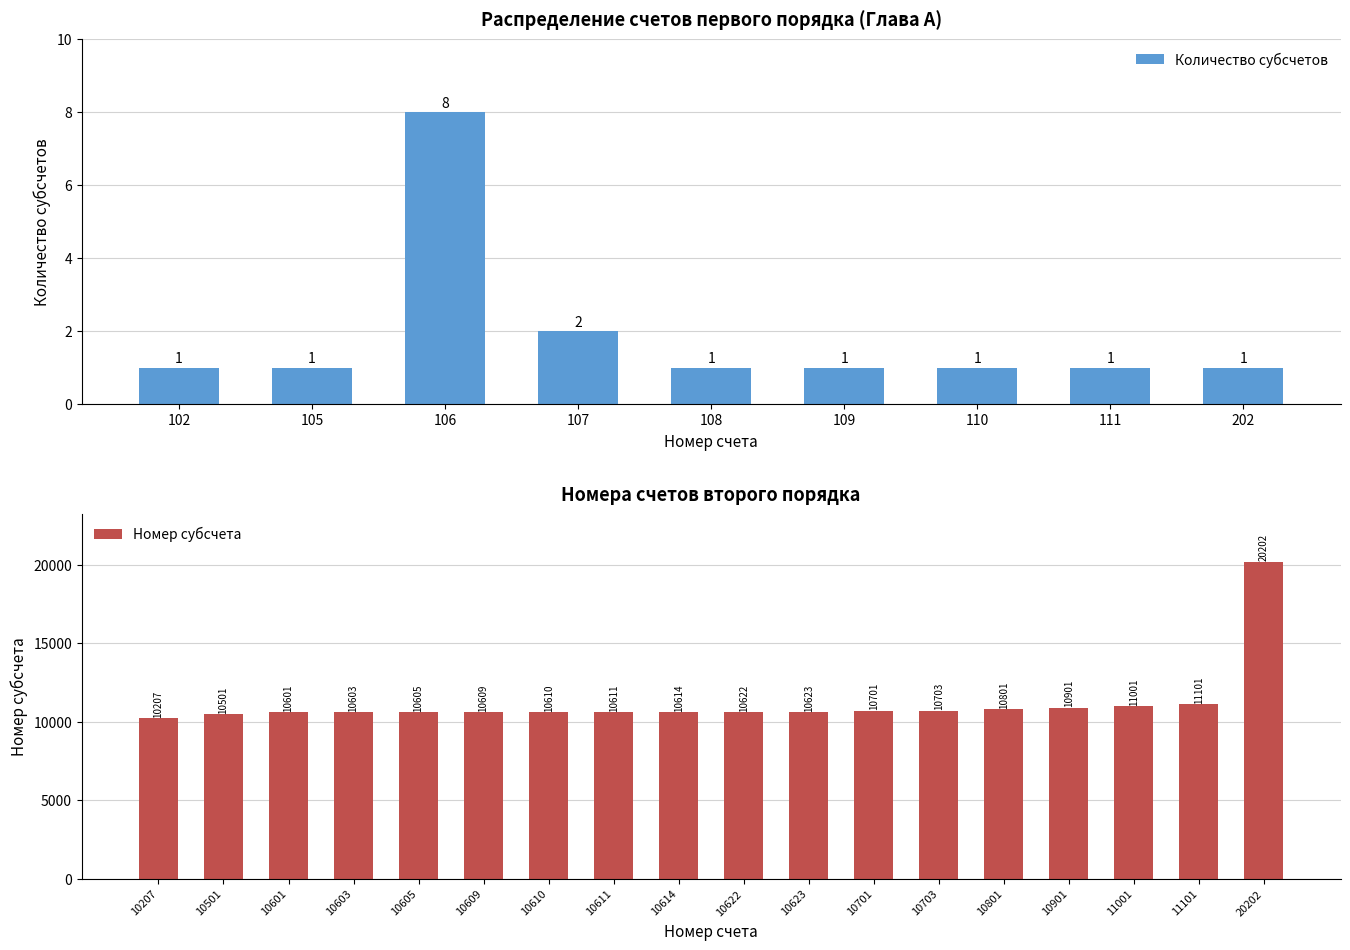

What is the difference between the maximum and minimum values in the Номер субсчета series?

9995